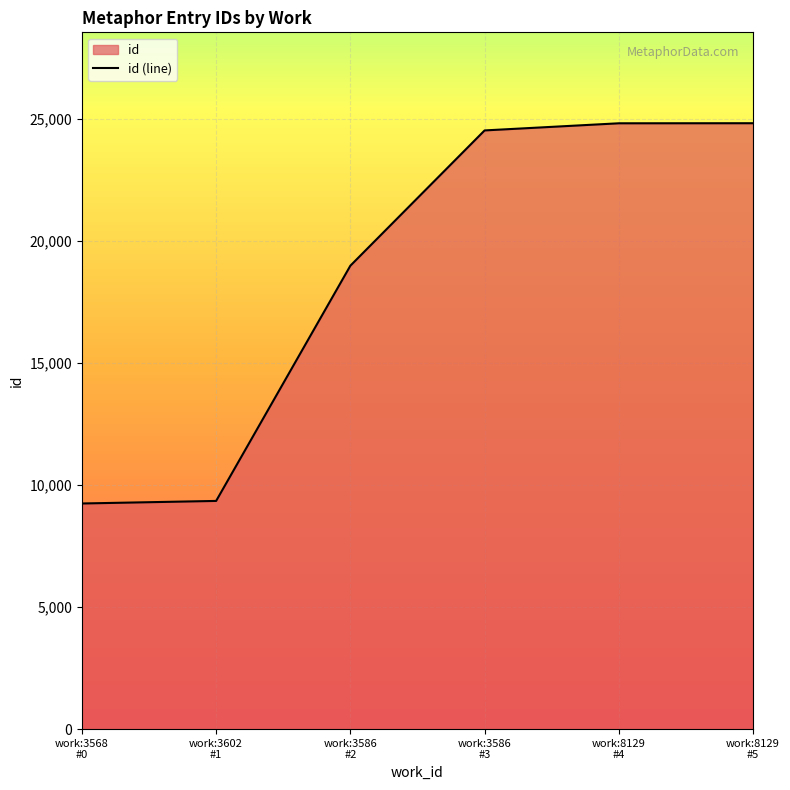

What is the sum of all values?

111691